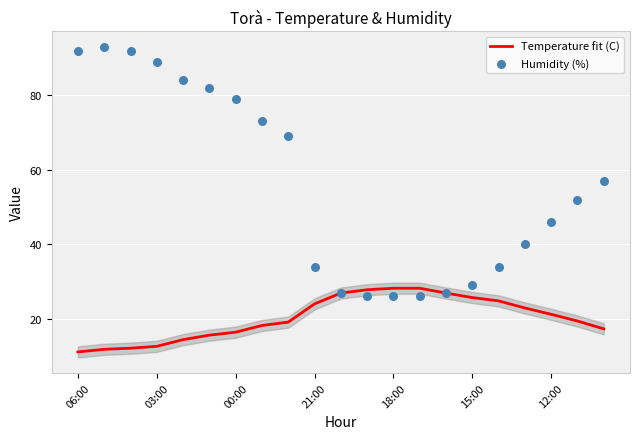

What are all the series names shown in the legend?

Temperature fit (C), Humidity (%)